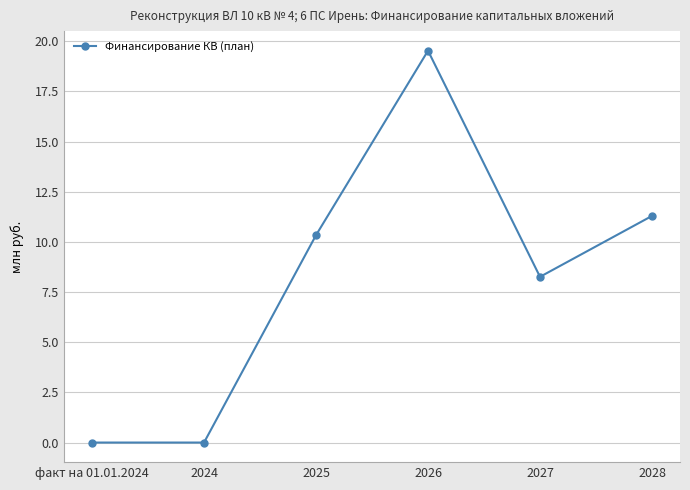

At which label is the value closest to 9?

2027